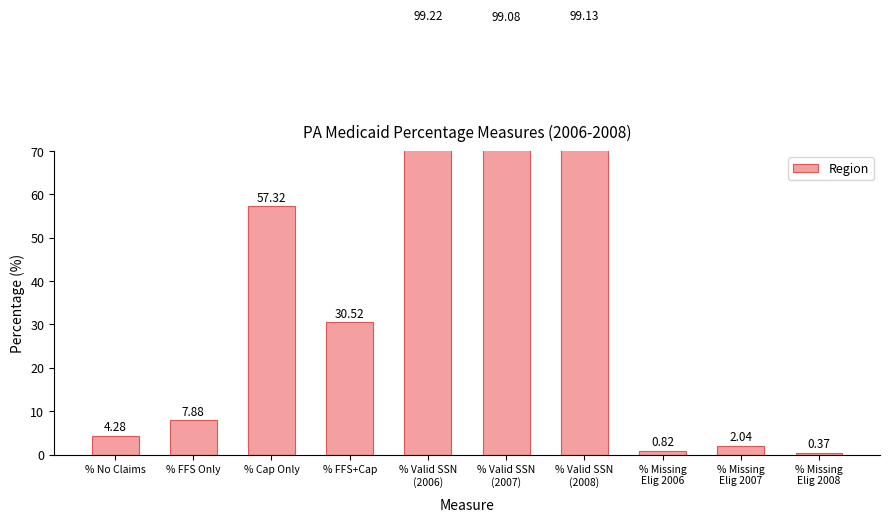

Is it true that the value at % Missing
Elig 2008 is 0.1?

False